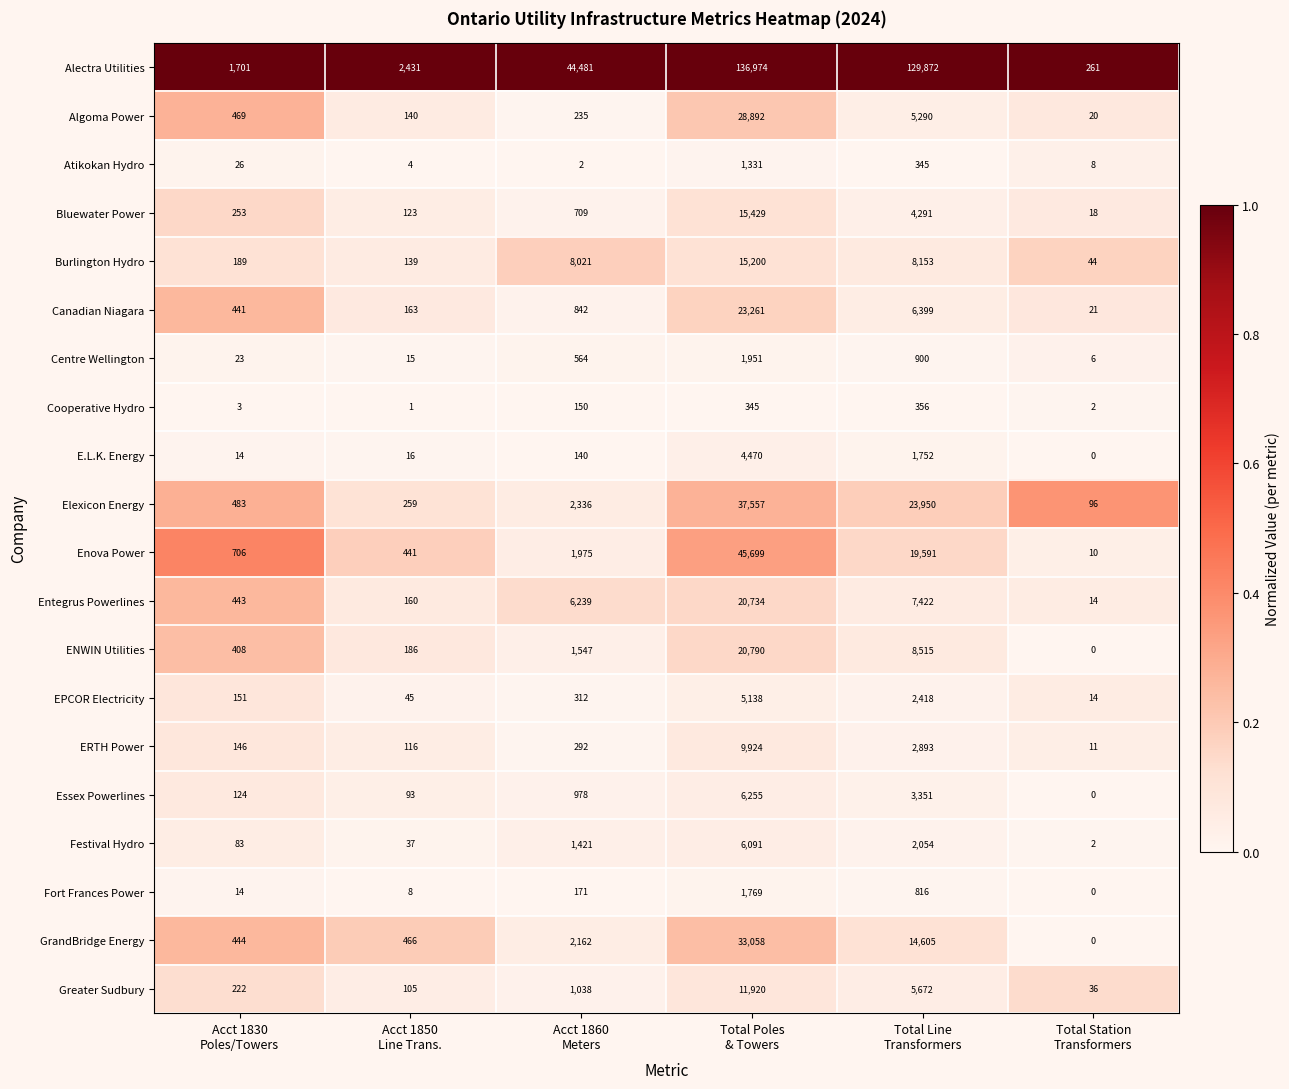

What is the difference between the maximum and minimum values in the EPCOR Electricity series?

5124